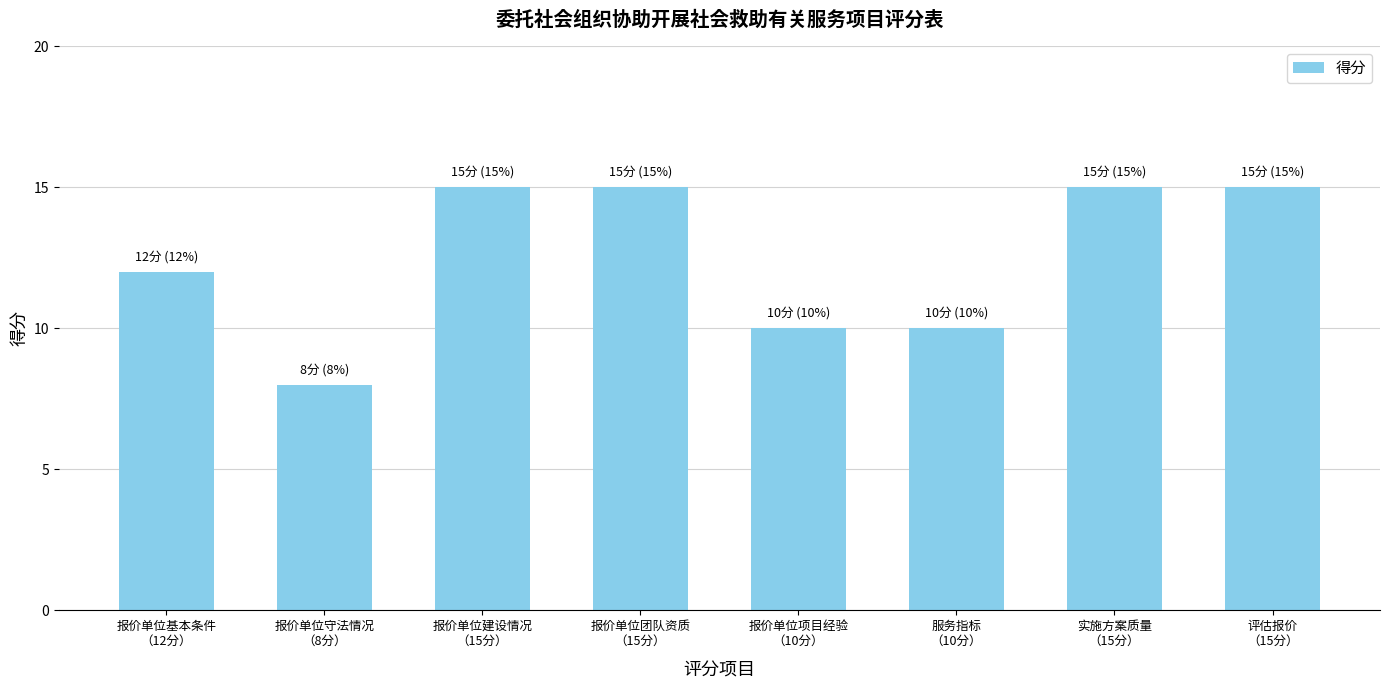

What is the sum of all values?

100